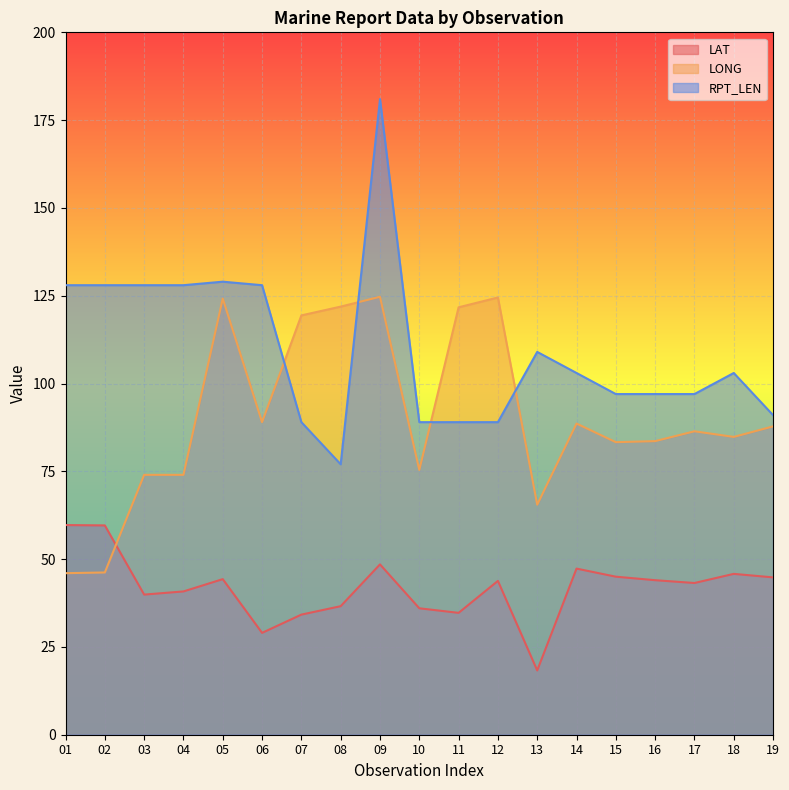

List the labels in order of LAT value, smallest first.

13, 06, 07, 11, 10, 08, 03, 04, 17, 12, 16, 05, 19, 15, 18, 14, 09, 02, 01